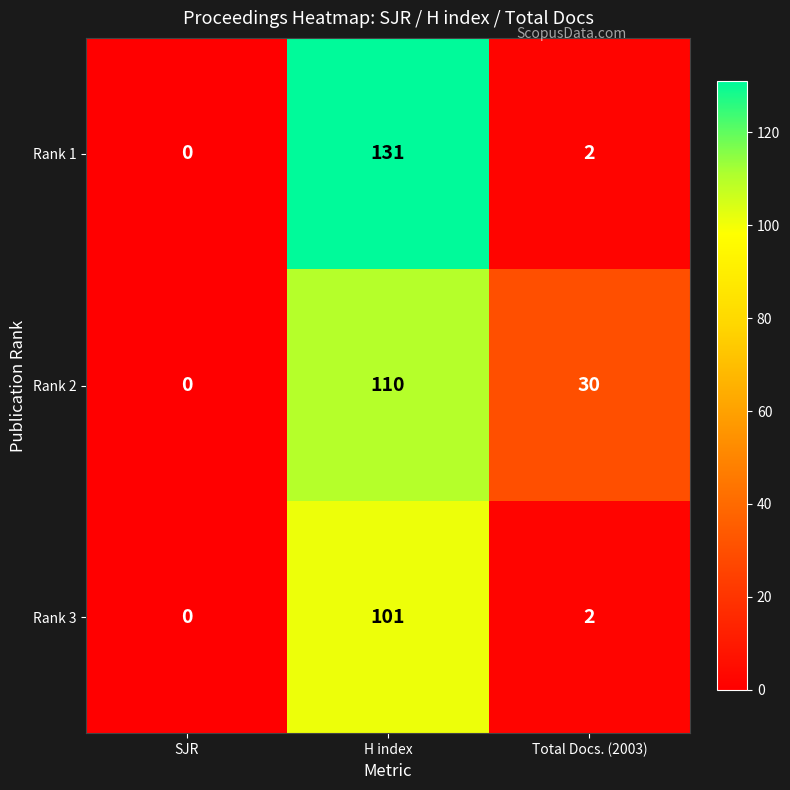

List the series in order of their peak value, highest first.

Rank 1, Rank 2, Rank 3